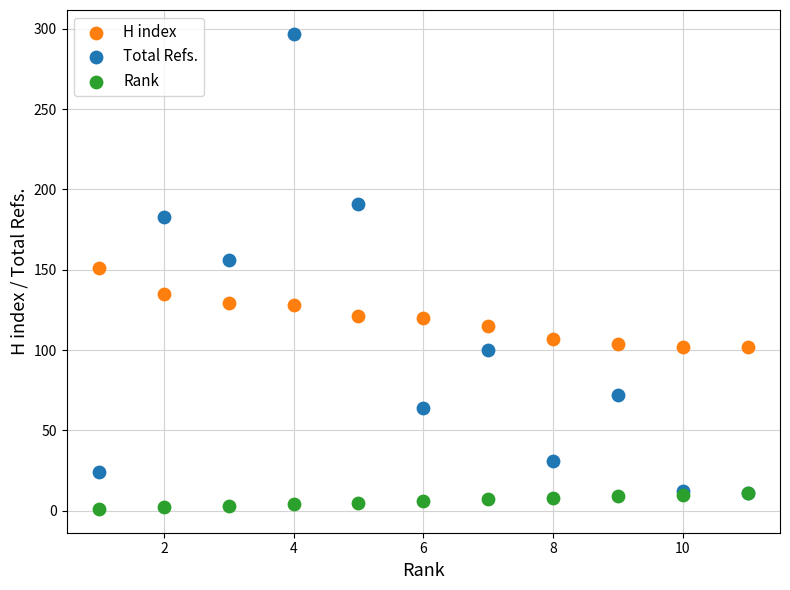

What are all the series names shown in the legend?

H index, Total Refs., Rank